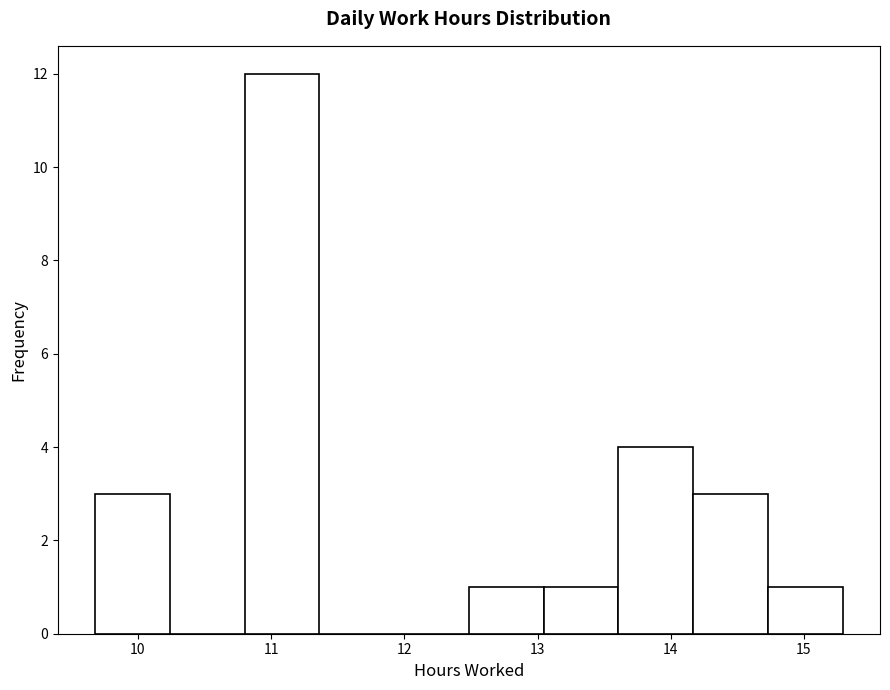

How tall is the bar that spans 13.0 to 13.6 on the x-axis? Neither the bar edges nor the heights are printed on the chart, so give them approximately, as read against the axes.

1